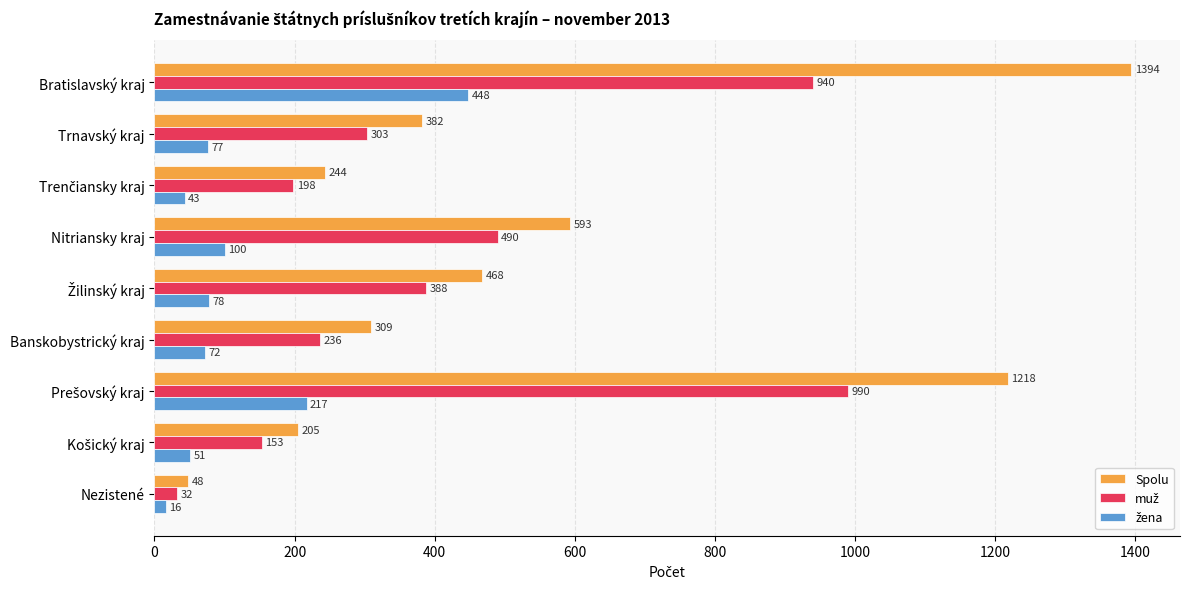

What is the sum of all Spolu values?

4861